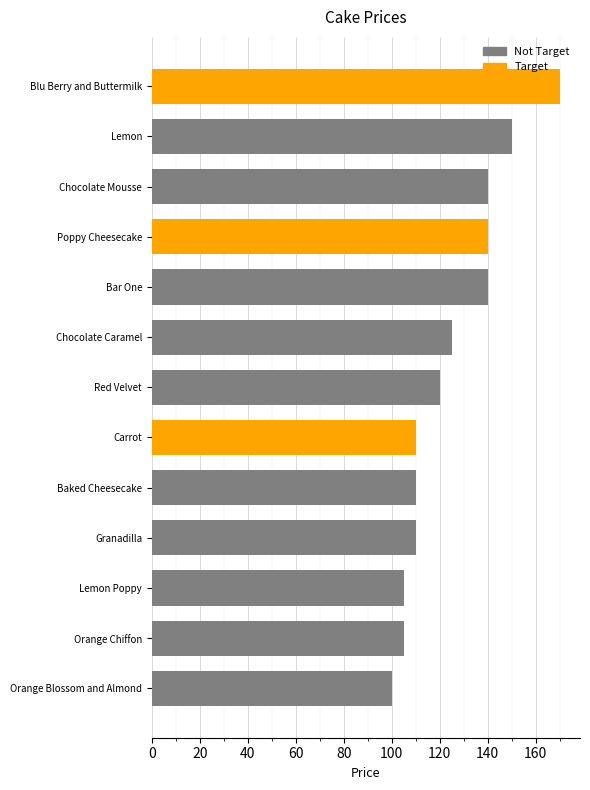

Reading right to left, transcribe all the data shown in this chart.

Bar One=140	Orange Blossom and Almond=100	Red Velvet=120	Granadilla=110	Lemon=150	Blu Berry and Buttermilk=170	Baked Cheesecake=110	Orange Chiffon=105	Poppy Cheesecake=140	Carrot=110	Chocolate Caramel=125	Chocolate Mousse=140	Lemon Poppy=105